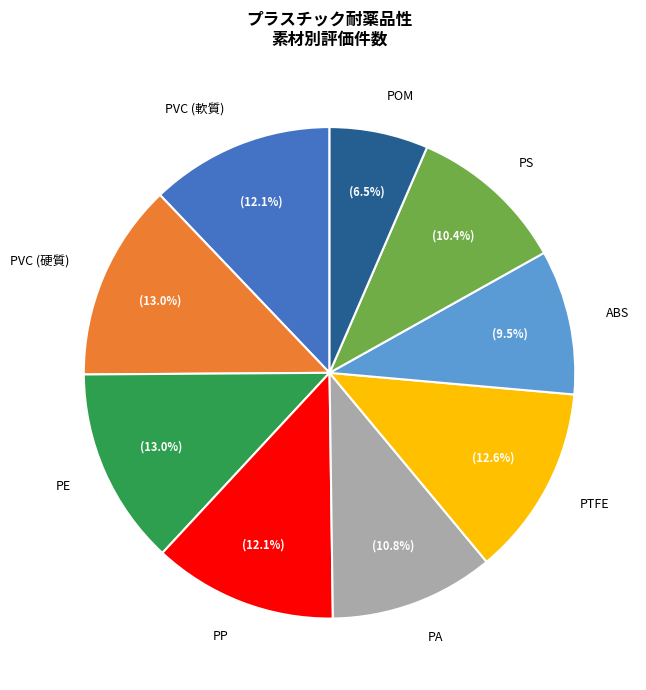

Combined, do PE and PTFE account for over 50%?

No